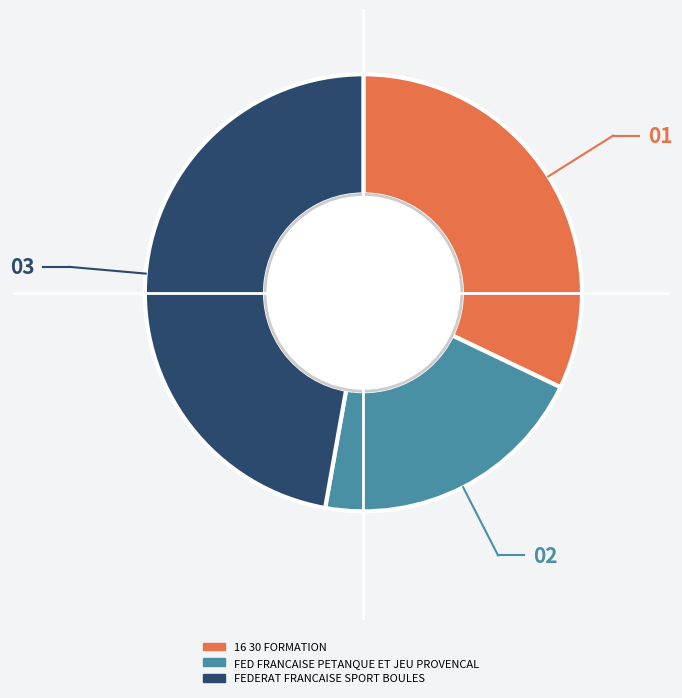

Does FEDERAT FRANCAISE SPORT BOULES account for over 50% of the chart?

No